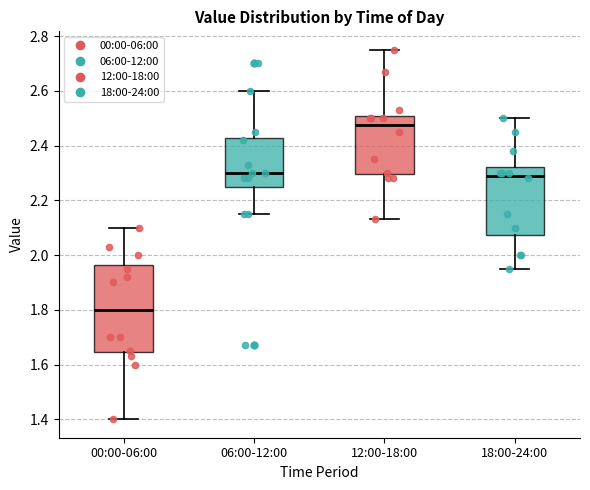

Reading left to right, transcribe this box plot: for each box, give where its median line is, the range the box spans, and where its two whiskers end, as read against the y-axis. The values are not printed on the chart, so give them approximately, as read against the axis.

00:00-06:00: median 1.80, box 1.64 to 1.96, whiskers 1.40 to 2.10
06:00-12:00: median 2.30, box 2.24 to 2.42, whiskers 2.16 to 2.60
12:00-18:00: median 2.48, box 2.30 to 2.50, whiskers 2.14 to 2.76
18:00-24:00: median 2.30, box 2.08 to 2.32, whiskers 1.96 to 2.50